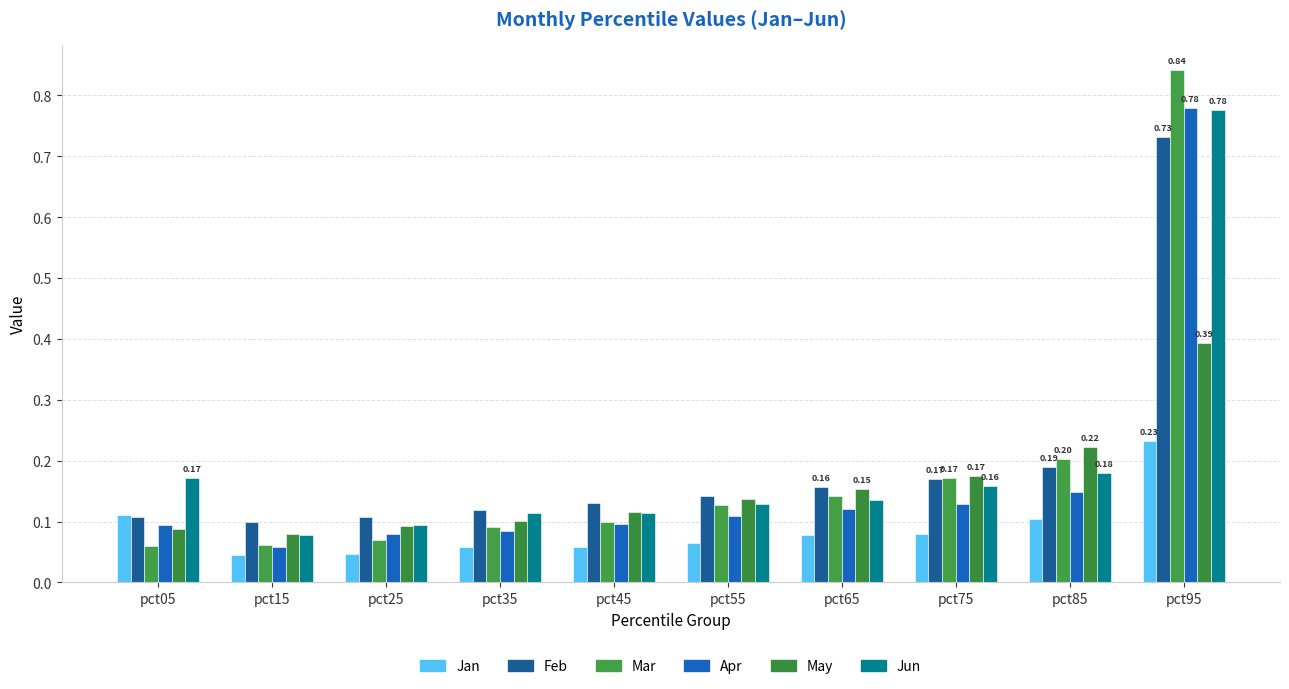

How many categories are shown in the chart?

10